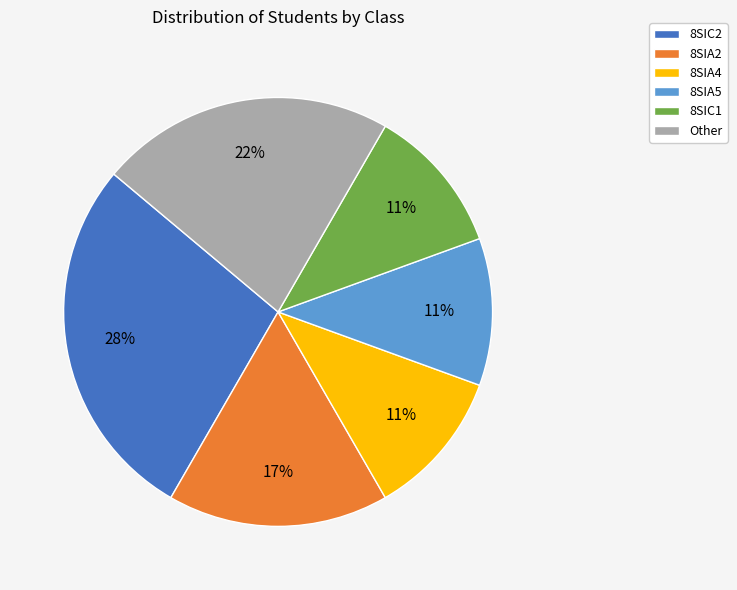

Which category has the biggest portion of the pie?

8SIC2